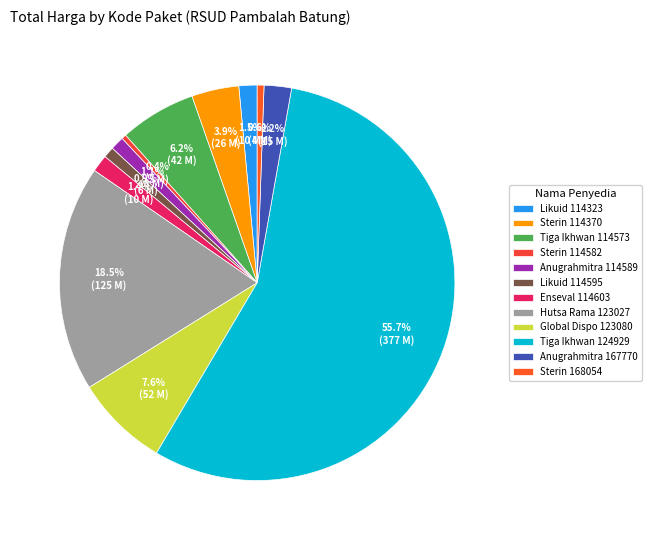

Which slice is the smallest?

PT. STERIN LABORATORIES (114582)